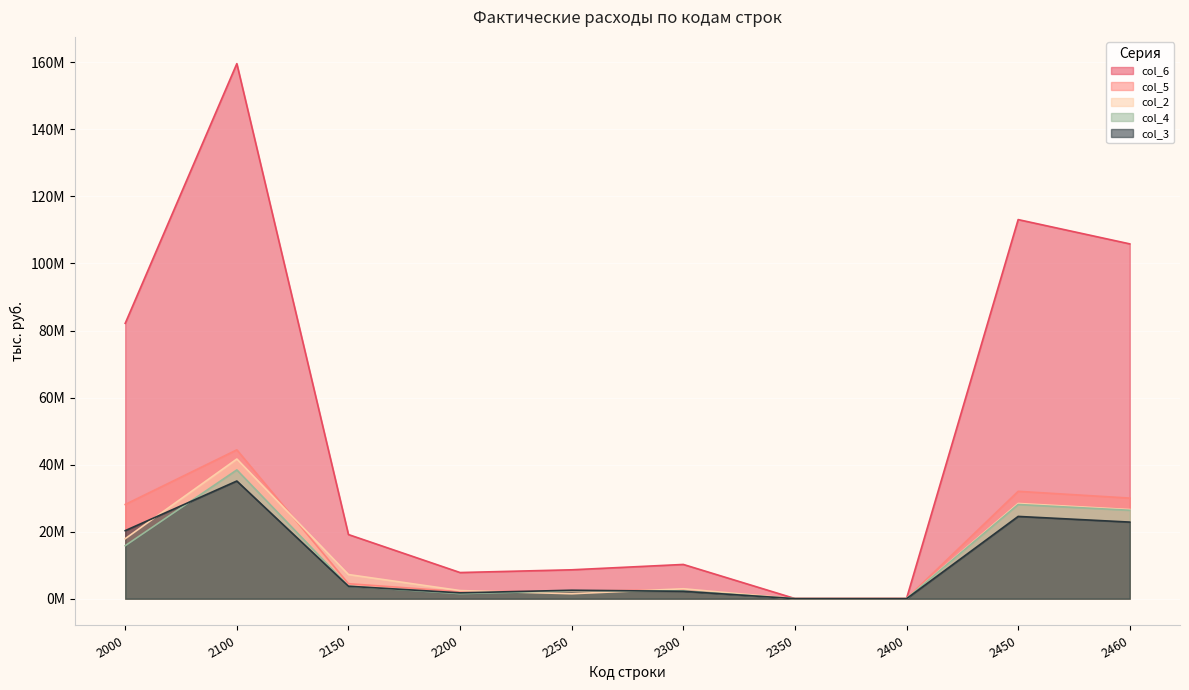

True or false: col_3 and col_6 intersect in this chart.

False